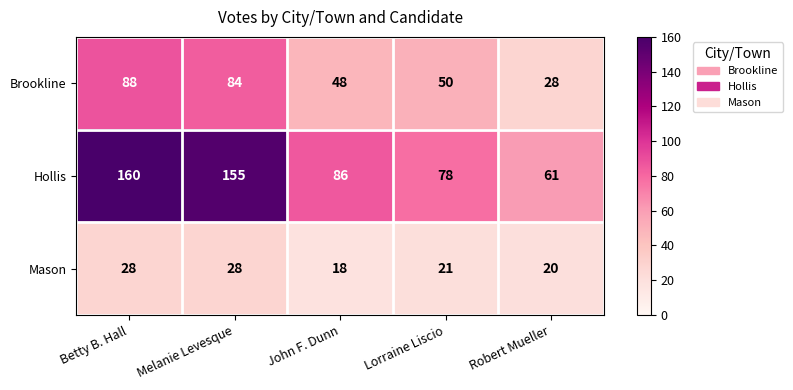

Reading left to right, list all the values displayed in this chart.

Brookline: 88	84	48	50	28
Hollis: 160	155	86	78	61
Mason: 28	28	18	21	20